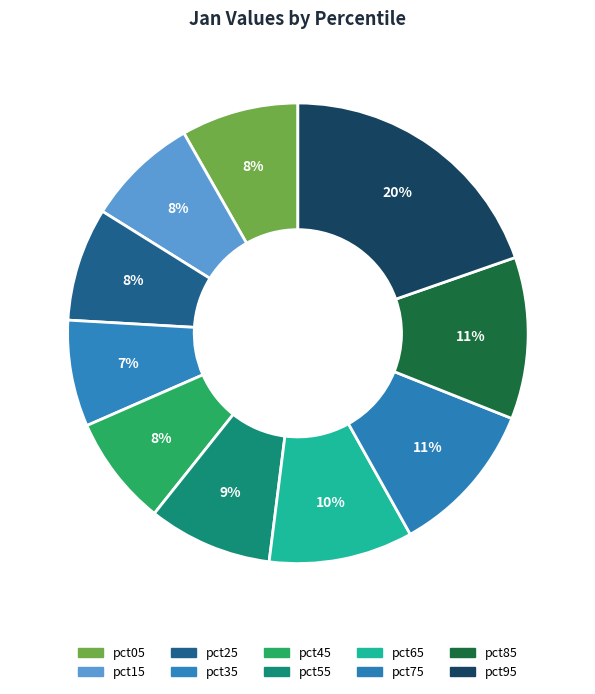

What is the smallest slice in the pie chart?

pct35